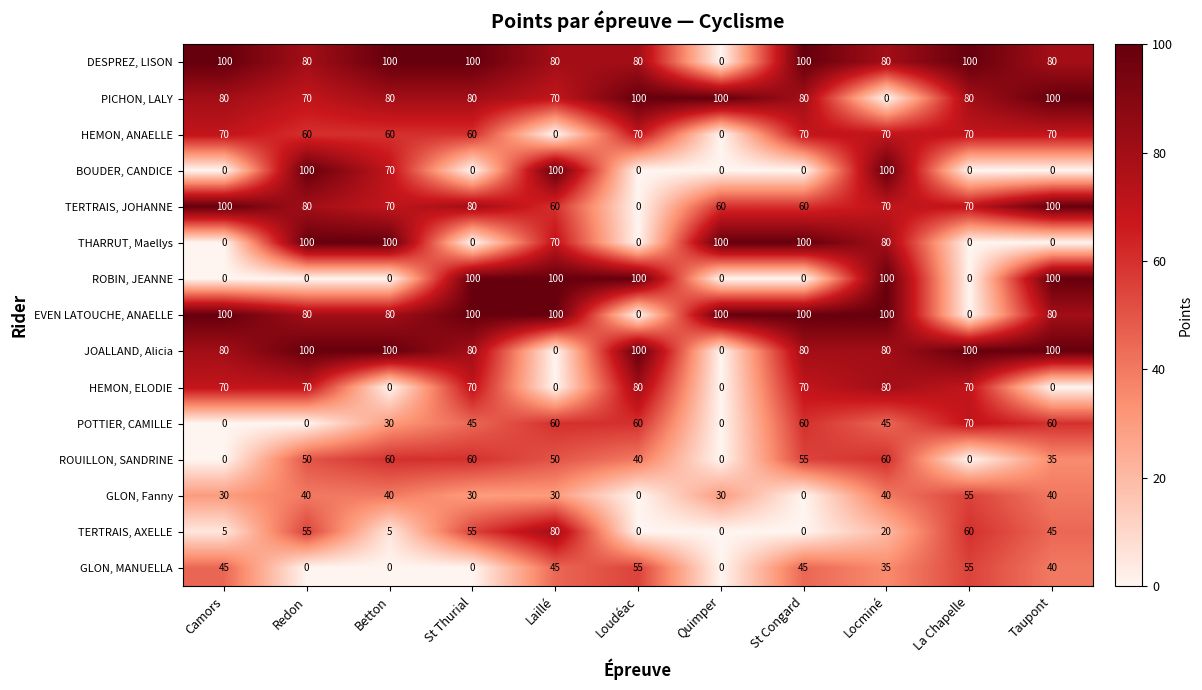

The THARRUT, Maellys series shows -31 at Loudéac. True or false?

False